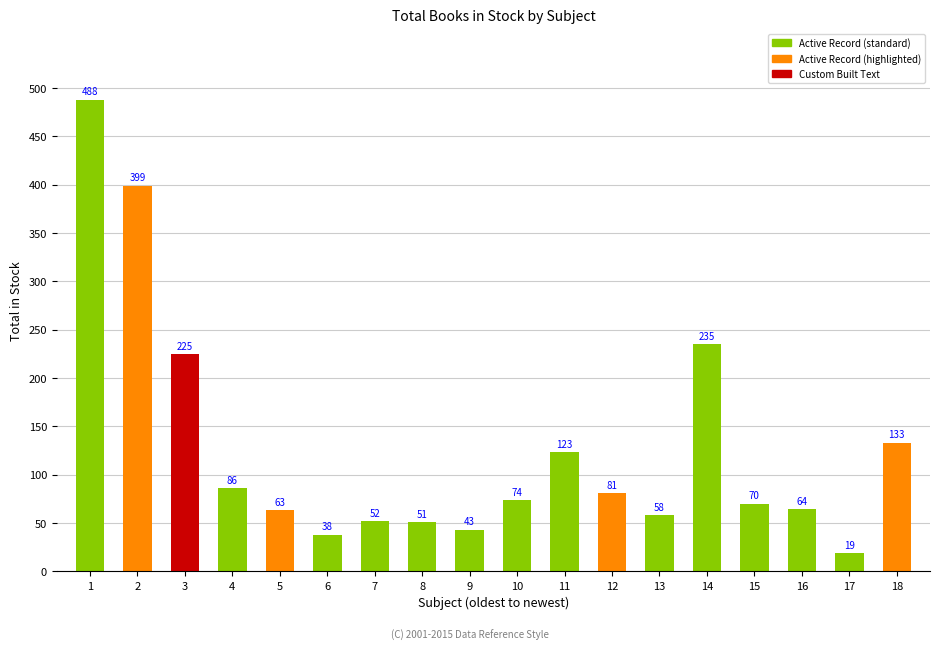

At which category does the chart reach its peak across all series?

1